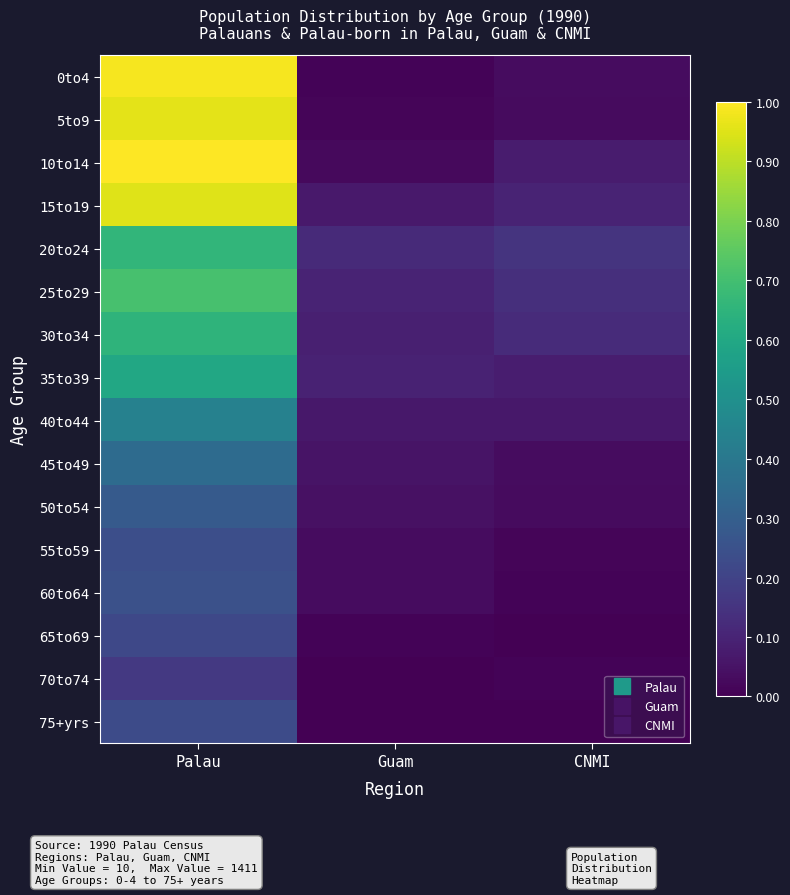

Reading left to right, what are all the values shown in this chart?

0to4: Palau=1391	Guam=23	CNMI=58
5to9: Palau=1355	Guam=28	CNMI=49
10to14: Palau=1411	Guam=48	CNMI=115
15to19: Palau=1342	Guam=107	CNMI=148
20to24: Palau=934	Guam=178	CNMI=218
25to29: Palau=1002	Guam=150	CNMI=201
30to34: Palau=920	Guam=133	CNMI=185
35to39: Palau=848	Guam=145	CNMI=121
40to44: Palau=623	Guam=103	CNMI=100
45to49: Palau=499	Guam=86	CNMI=56
50to54: Palau=408	Guam=75	CNMI=52
55to59: Palau=348	Guam=59	CNMI=29
60to64: Palau=358	Guam=54	CNMI=24
65to69: Palau=312	Guam=22	CNMI=13
70to74: Palau=241	Guam=12	CNMI=24
75+yrs: Palau=329	Guam=10	CNMI=14